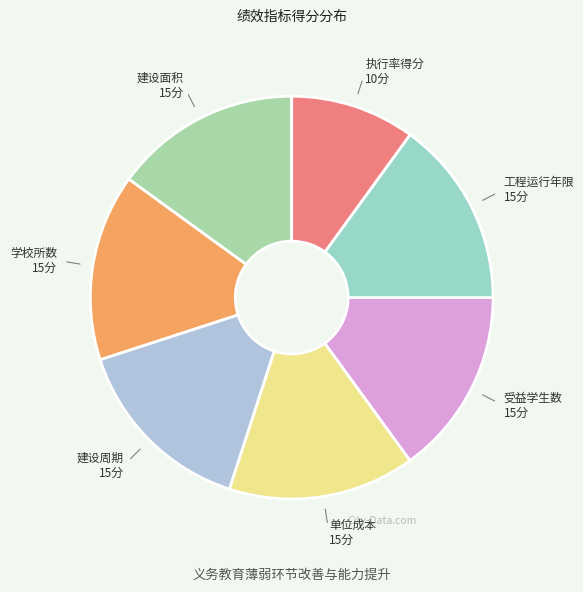

What is the ratio of the value at 单位成本 to the value at 学校所数?

1.0